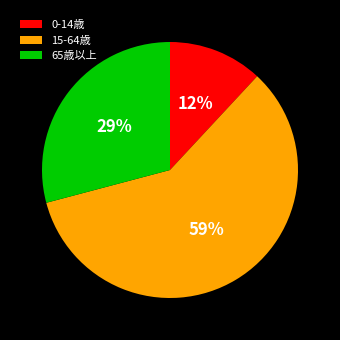

Does any single category account for the majority?

Yes